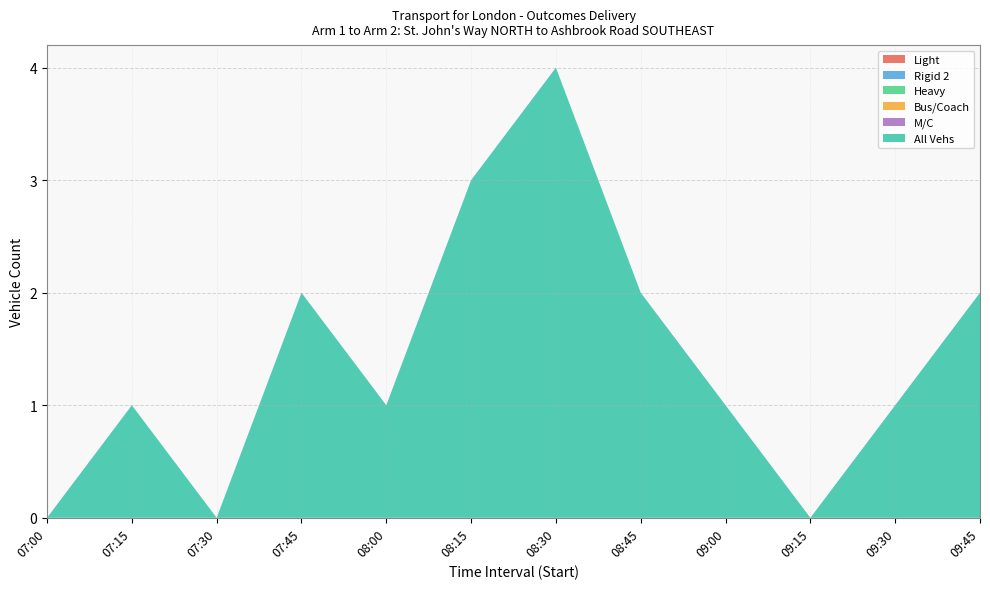

Reading left to right, list all the values displayed in this chart.

Light: 0	0	0	0	0	0	0	0	0	0	0	0
Rigid 2: 0	0	0	0	0	0	0	0	0	0	0	0
Heavy: 0	0	0	0	0	0	0	0	0	0	0	0
Bus/Coach: 0	0	0	0	0	0	0	0	0	0	0	0
M/C: 0	0	0	0	0	0	0	0	0	0	0	0
All Vehs: 0	1	0	2	1	3	4	2	1	0	1	2